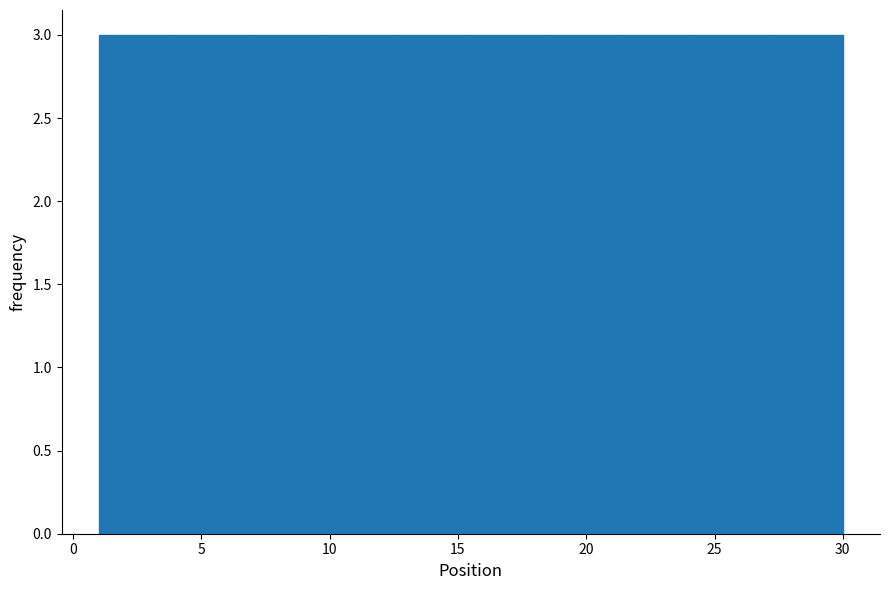

Reading left to right, list every bar in this chart as the range it spans on the x-axis followed by its height. Neither the bar edges nor the heights are printed on the chart, so give them approximately, as read against the axes.

1.0 to 3.9: 3
3.9 to 6.8: 3
6.8 to 9.7: 3
9.7 to 12.6: 3
12.6 to 15.5: 3
15.5 to 18.4: 3
18.4 to 21.3: 3
21.3 to 24.2: 3
24.2 to 27.1: 3
27.1 to 30.0: 3